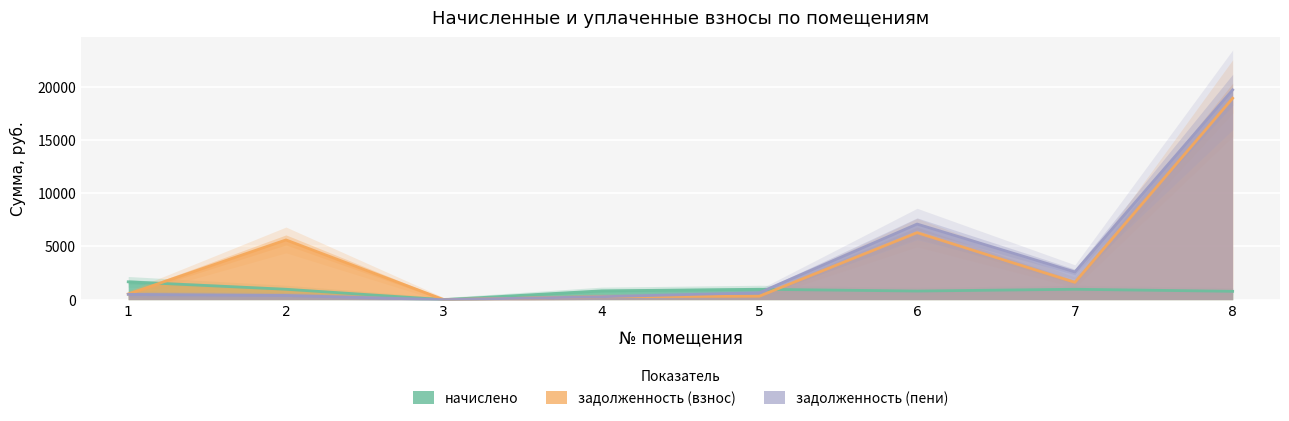

Which series changed the most between 1 and 6?

задолженность (пени)